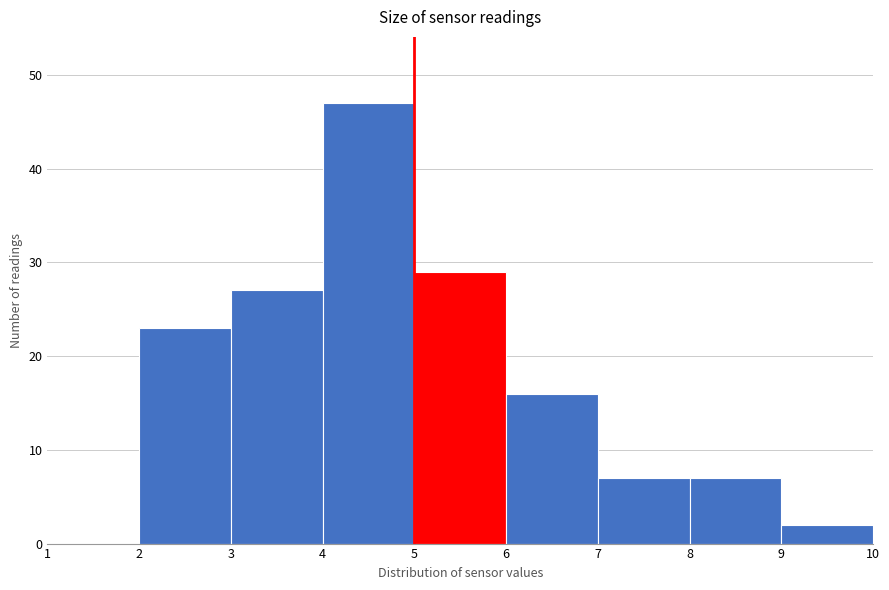

Which range on the x-axis has the tallest bar?

4 to 5